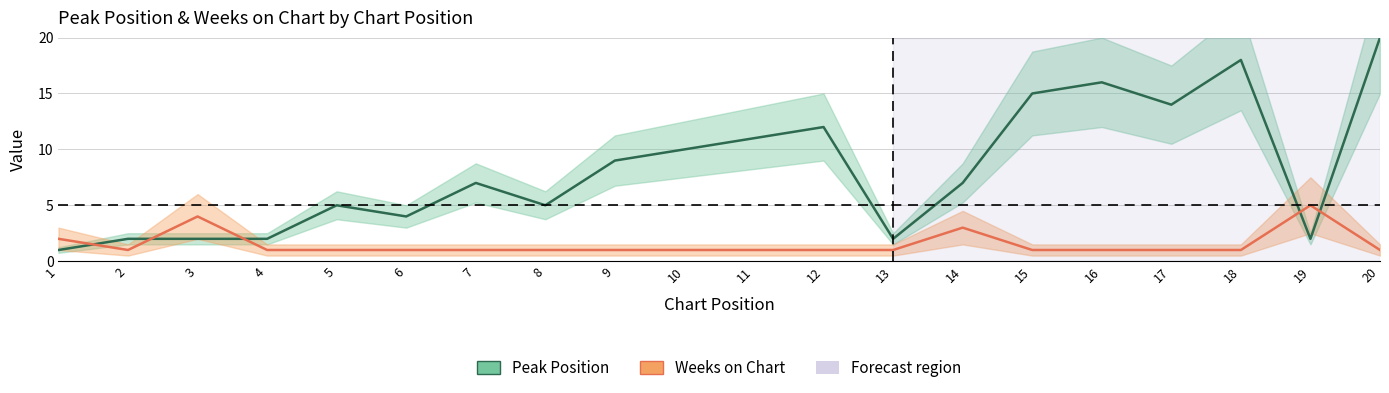

At which label is Weeks on Chart closest to 3?

14